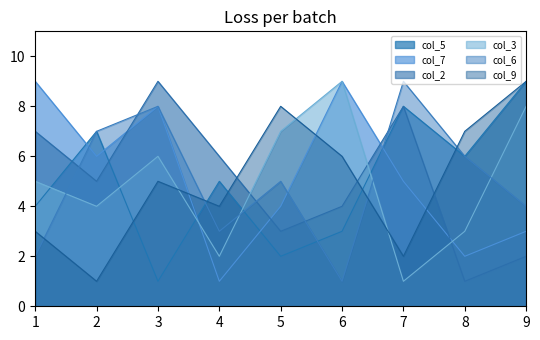

What is the approximate value of col_6 at 7?

9